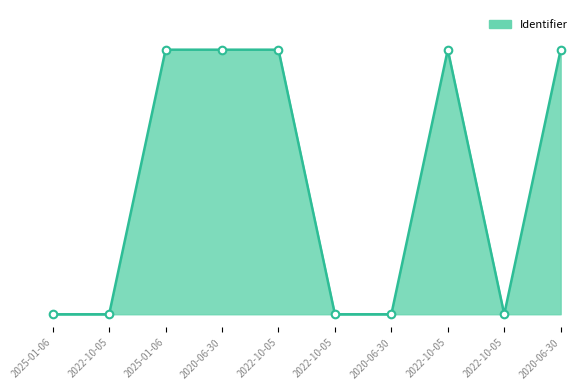

What is the change in value from 2025-01-06 to 2022-10-05?

+100.0